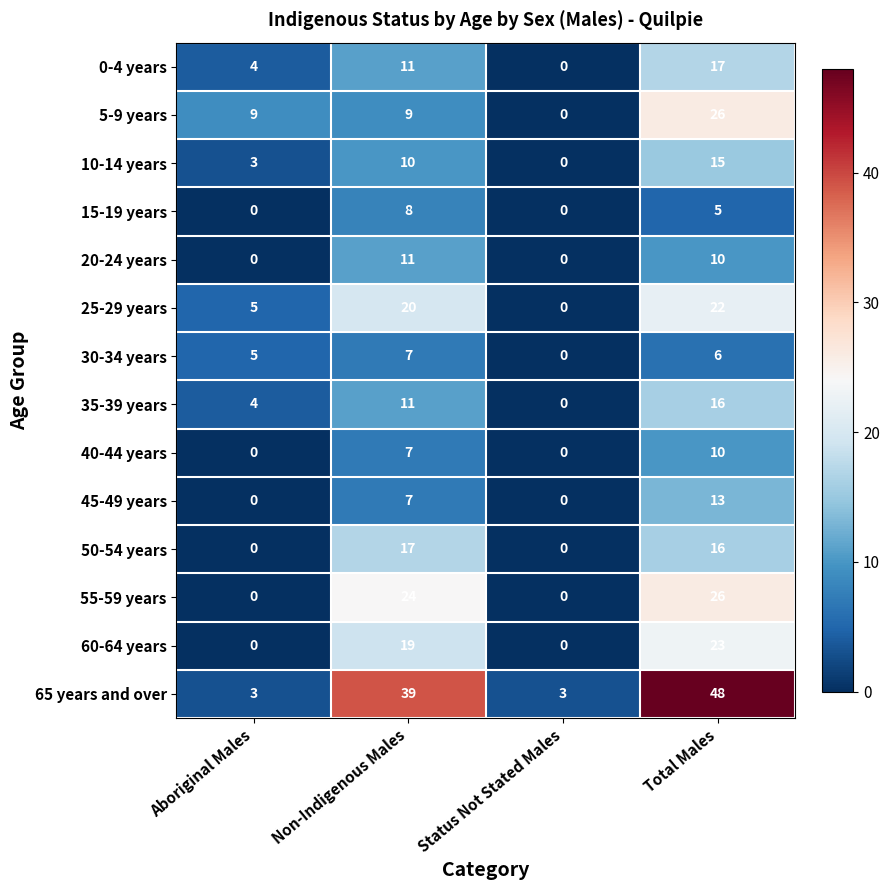

Between Non-Indigenous Males and Status Not Stated Males, which series saw the biggest shift?

65 years and over